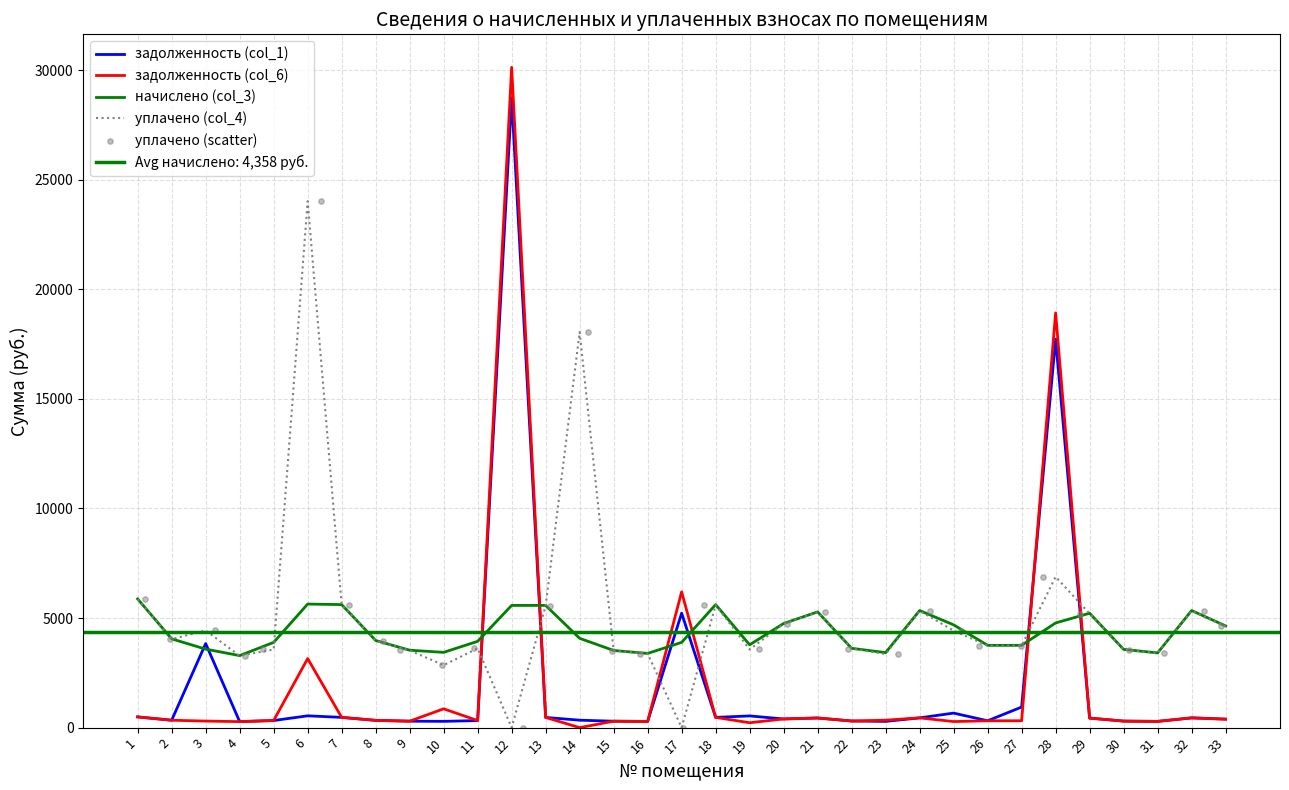

Which series contains the lowest Y value?

задолженность (col_6)